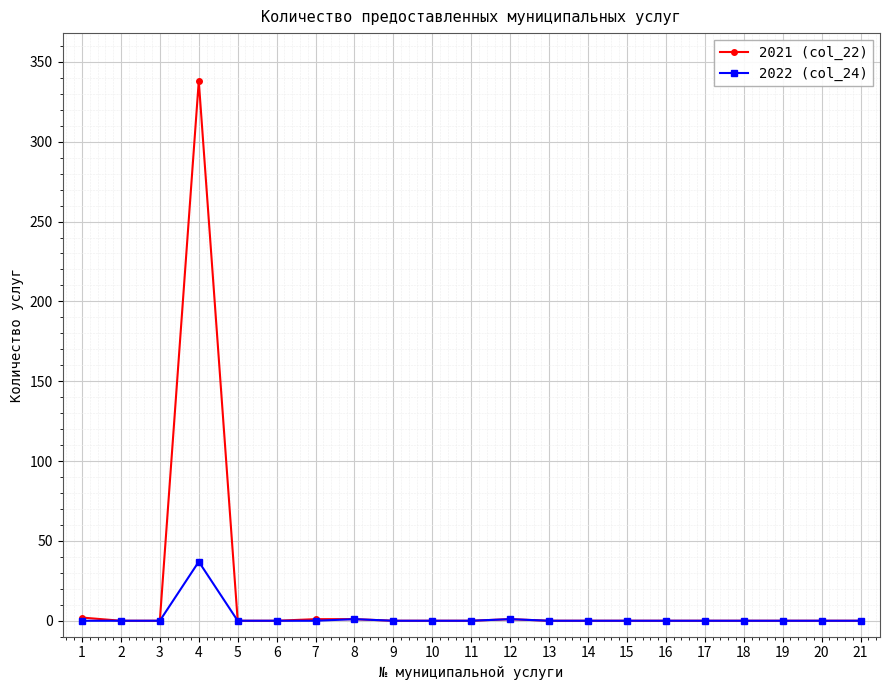

Which series has the widest spread of values?

2021 (col_22)